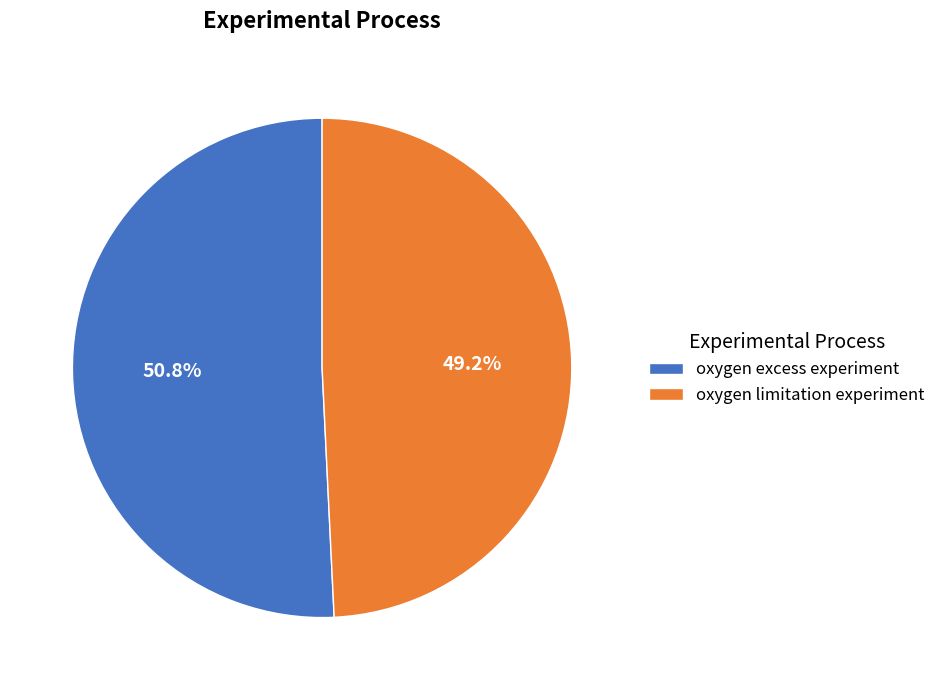

True or false: oxygen excess experiment accounts for 62% of the total.

False